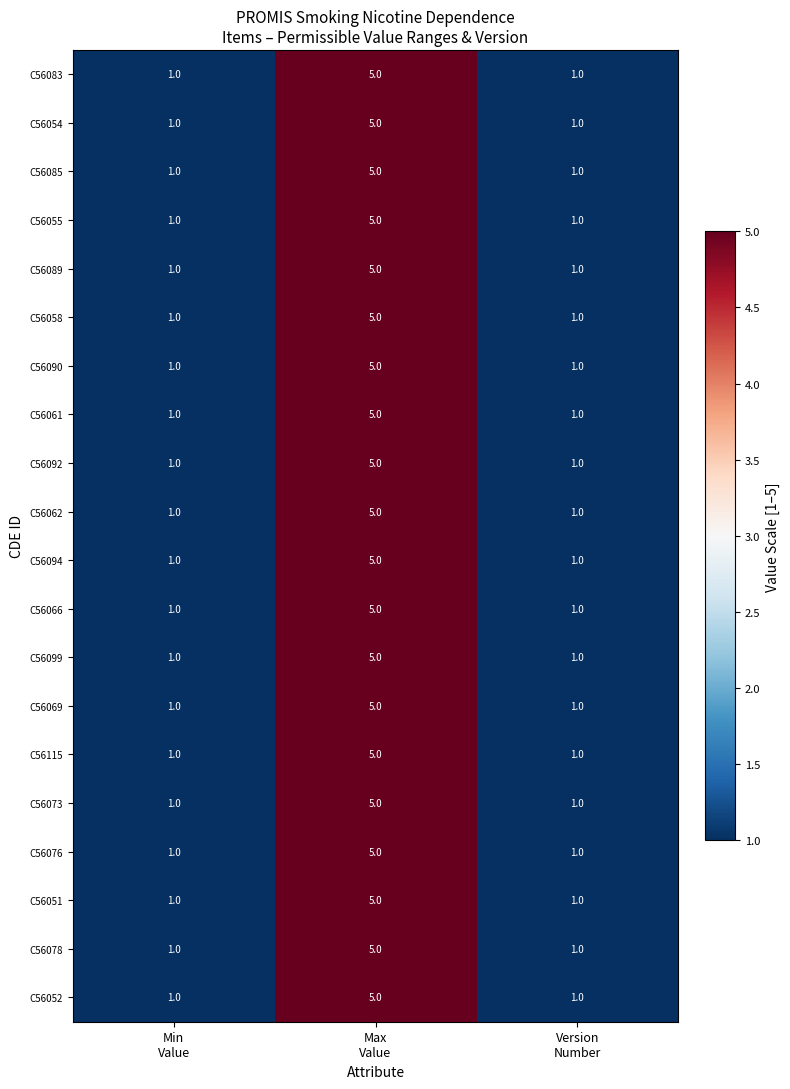

Count the C56051 values in the range 1 to 5.

3